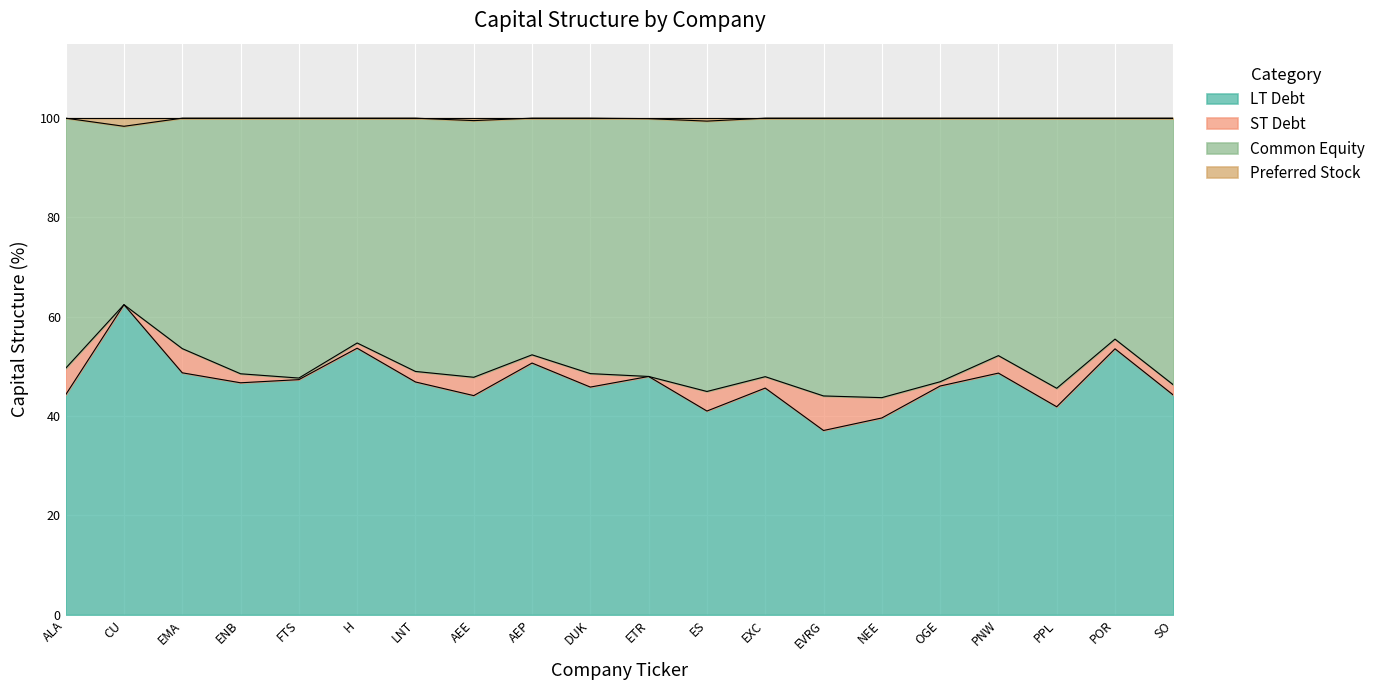

What is the total value across all series at EVRG?

100.0